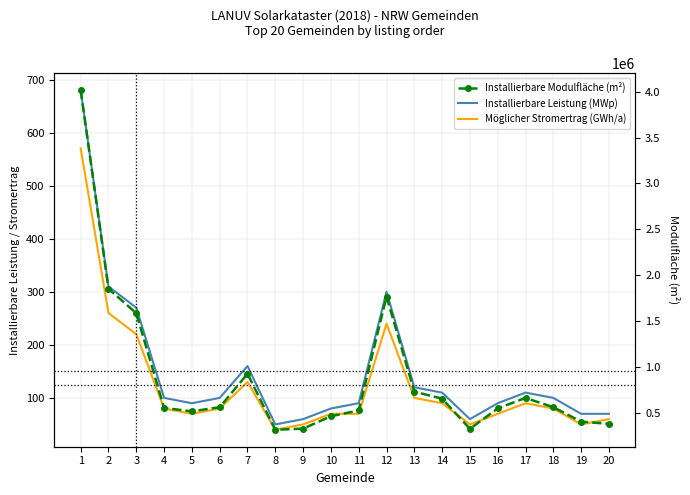

How many data points does each series have?

20